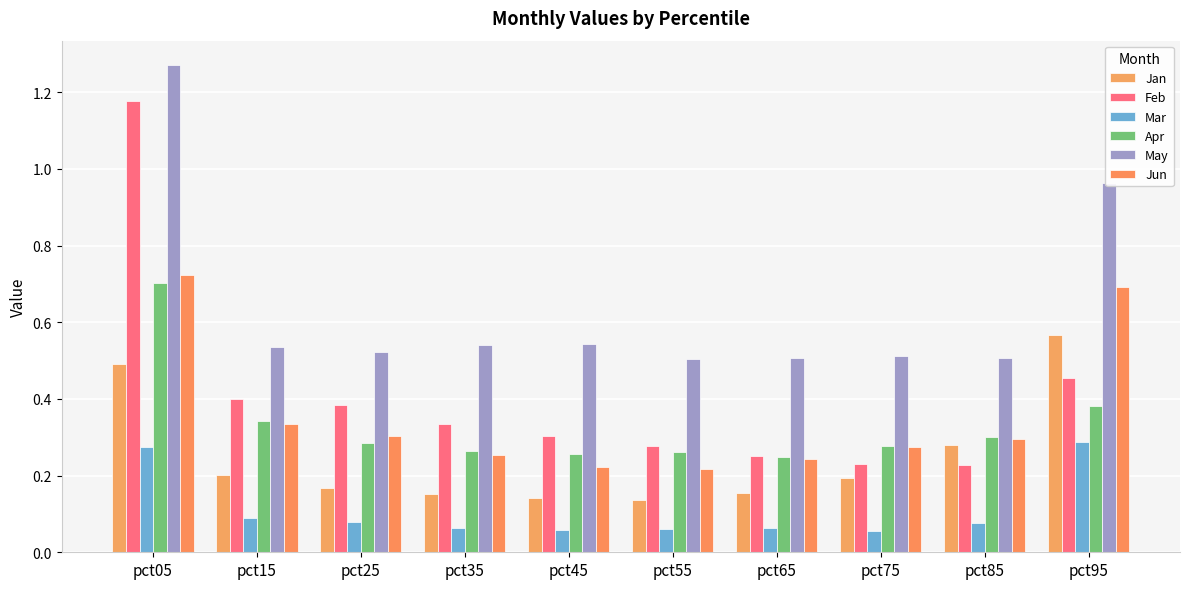

What is the value of the Mar bar at the 10th from the left?

0.3